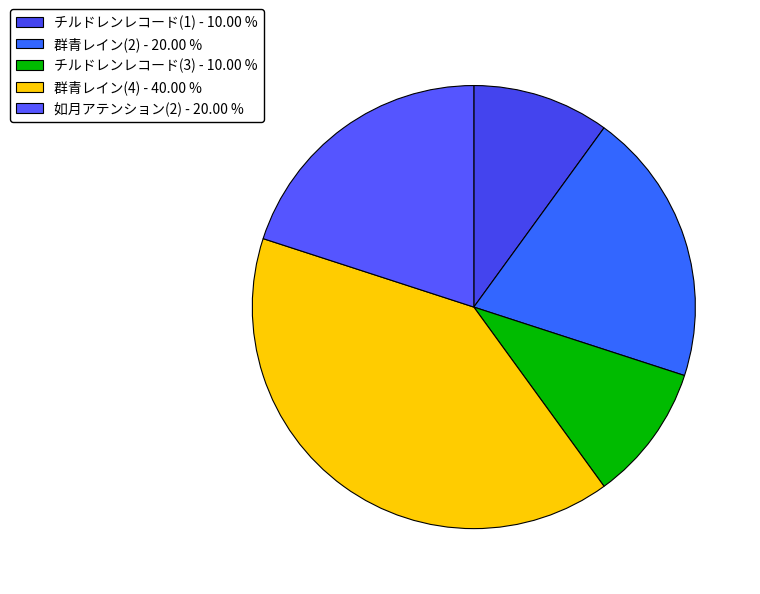

Count the number of slices in the pie.

5